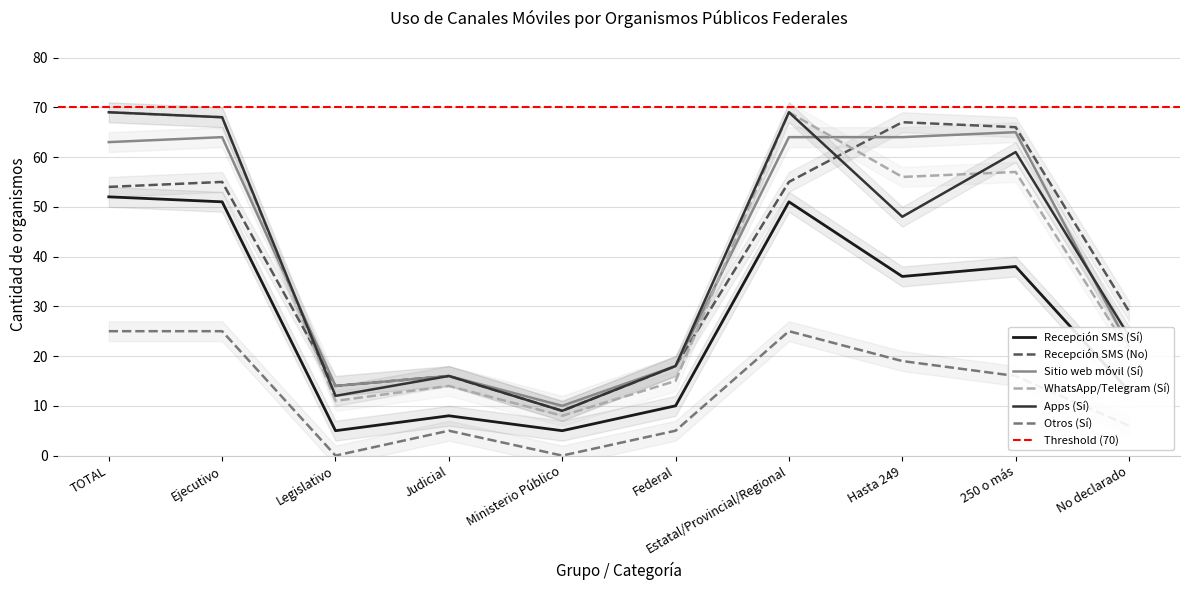

True or false: Otros (Sí) and Recepción SMS (No) cross at least once.

False